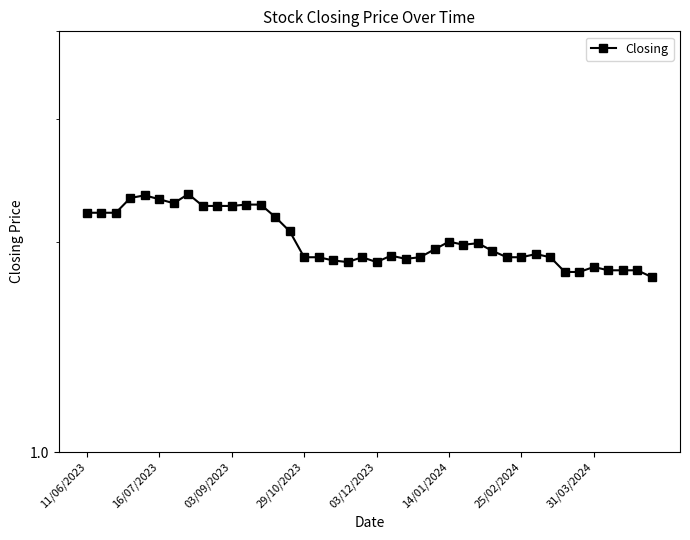

Which has a higher value, 03/09/2023 or 31/03/2024?

03/09/2023